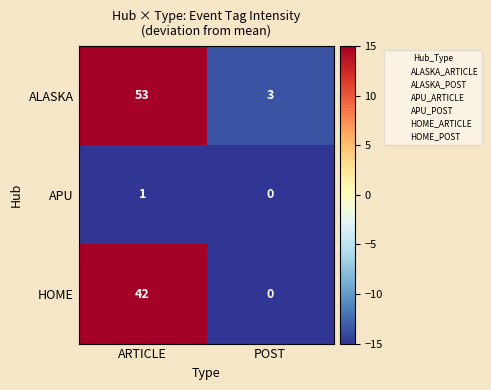

The ALASKA series shows 14 at ARTICLE. True or false?

False